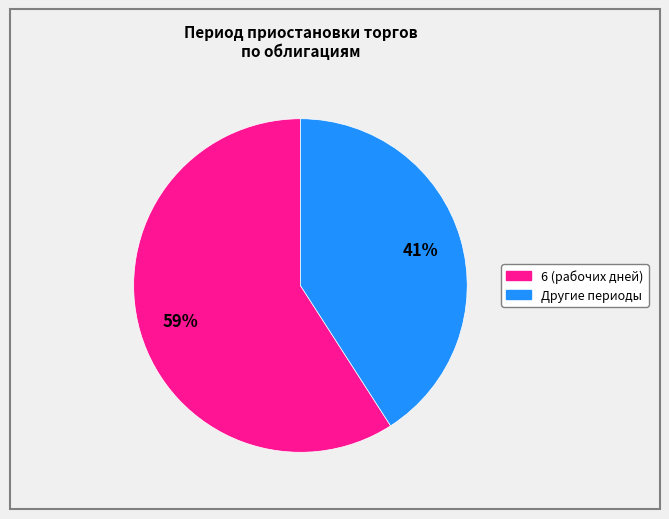

To the nearest percent, what is the difference between the largest and smallest slice percentages?

18%